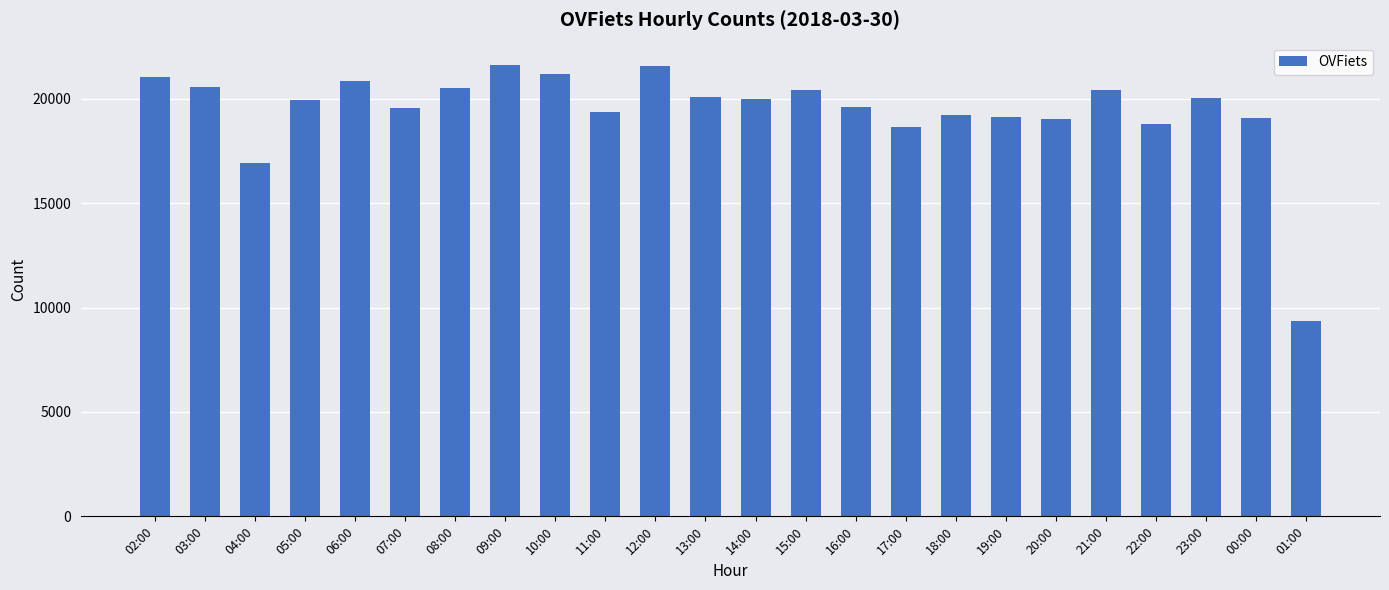

Between 06:00 and 19:00, which is larger?

06:00